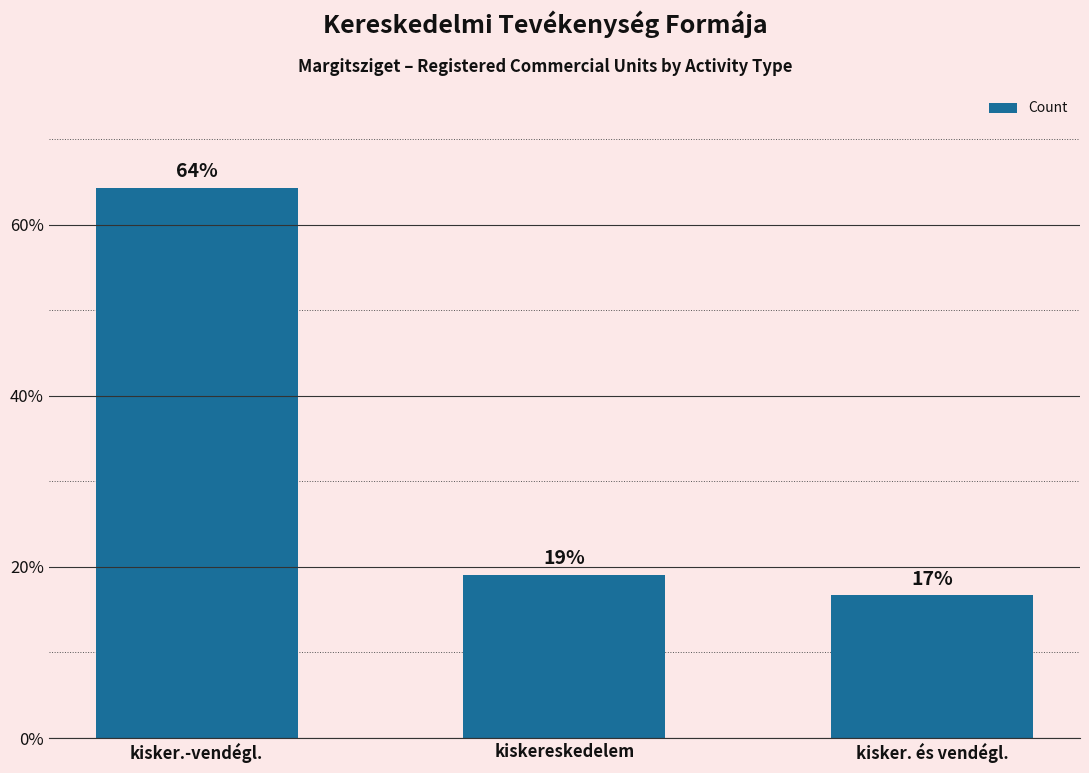

What is the sum of the values at kisker.-vendégl. and kiskereskedelem?

83.3